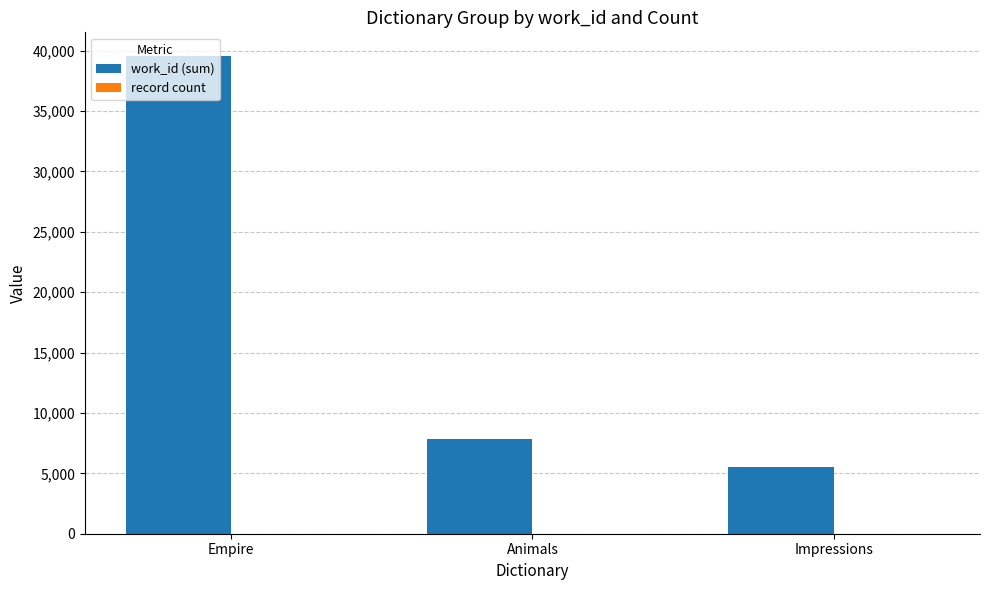

What is the sum of all work_id (sum) values?

52918